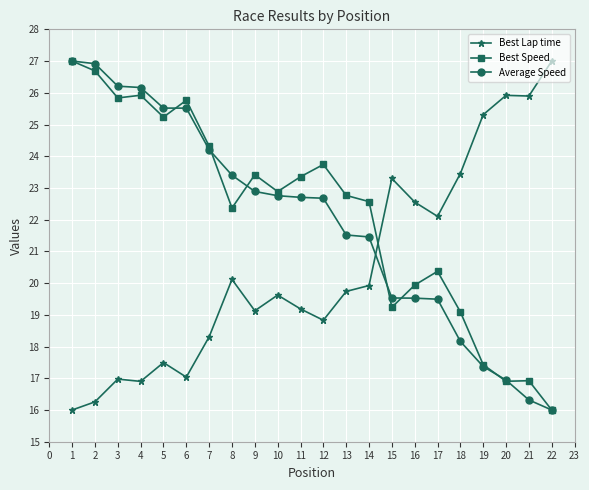

Is the value of Average Speed at 12 greater than the value of Best Lap time at 17?

Yes